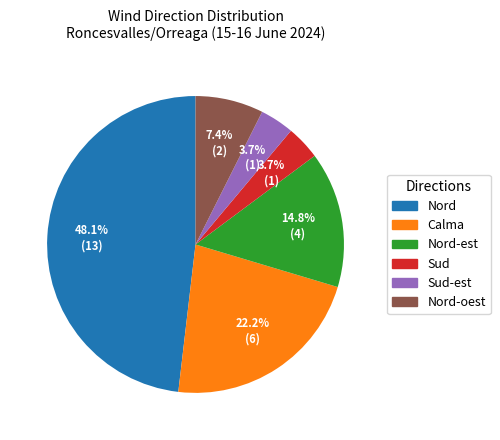

Does any single category account for the majority?

No